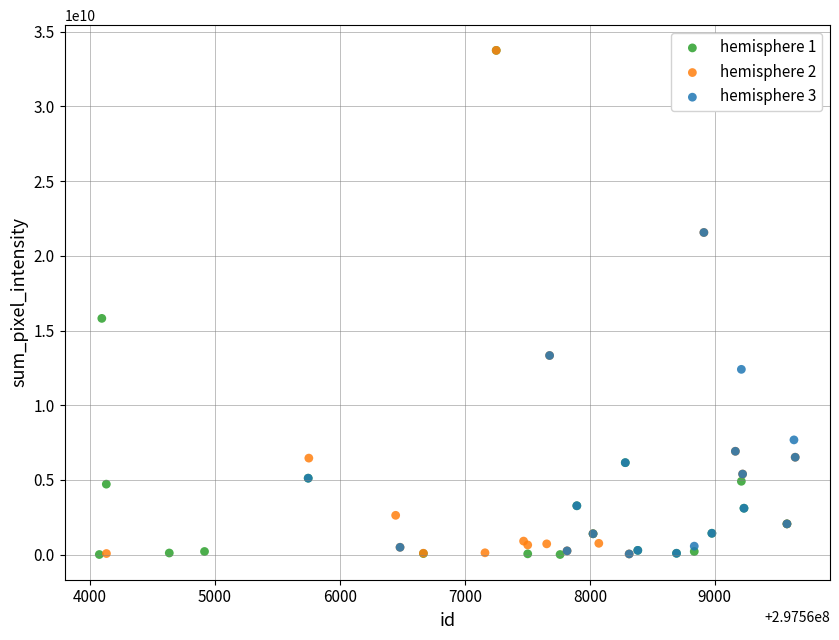

What are all the series names shown in the legend?

hemisphere 1, hemisphere 2, hemisphere 3